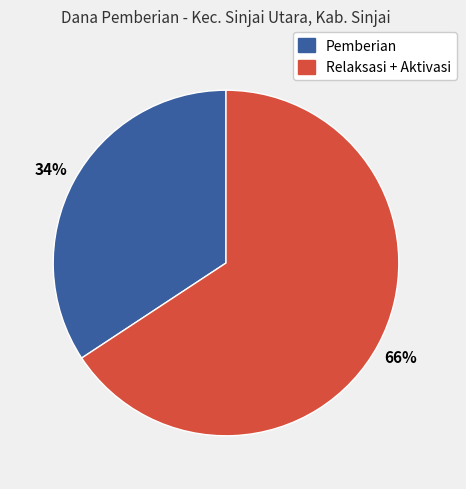

To the nearest percent, what is the average slice percentage?

50%